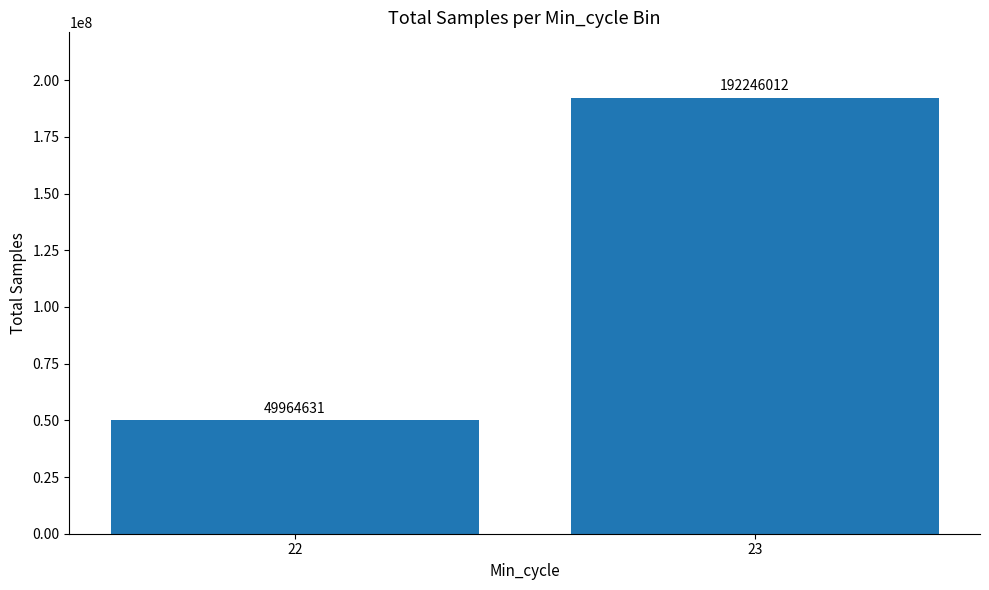

What is the value of the 1st bar from the left?

49964631